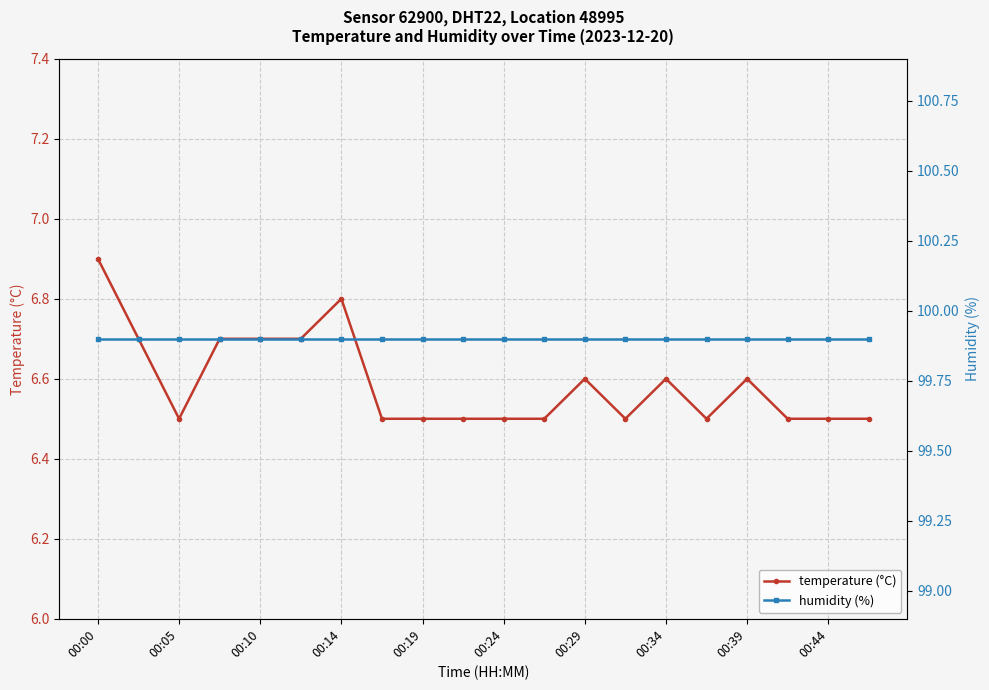

What is the highest value of the temperature (°C) series?

6.9